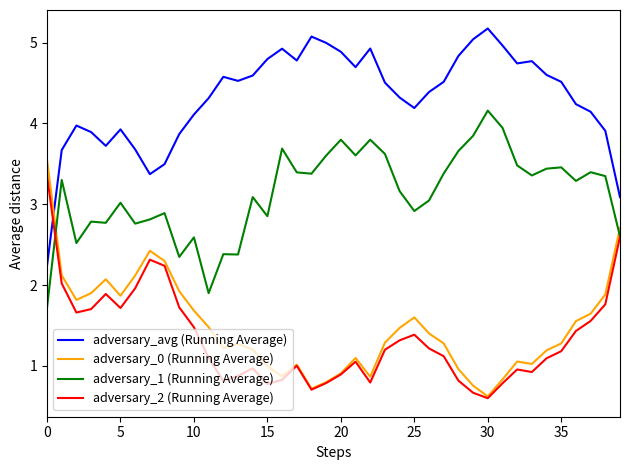

Which series has the largest total across all categories?

adversary_avg (Running Average)